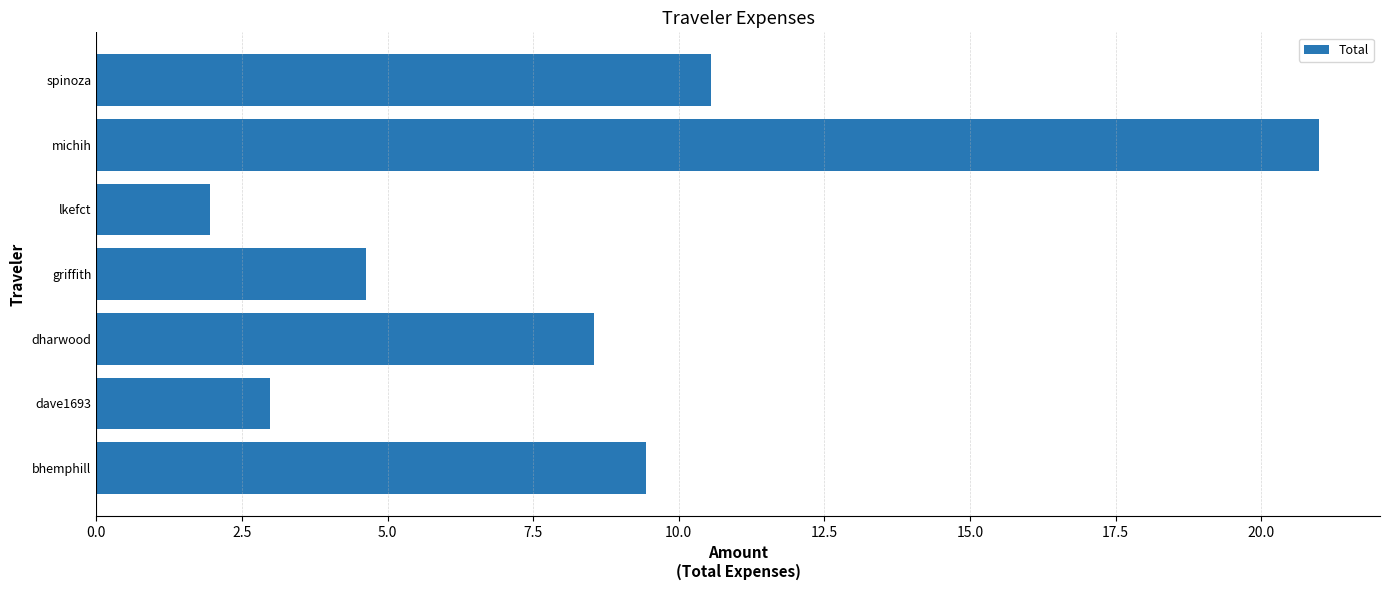

At which label is the value closest to 11?

spinoza